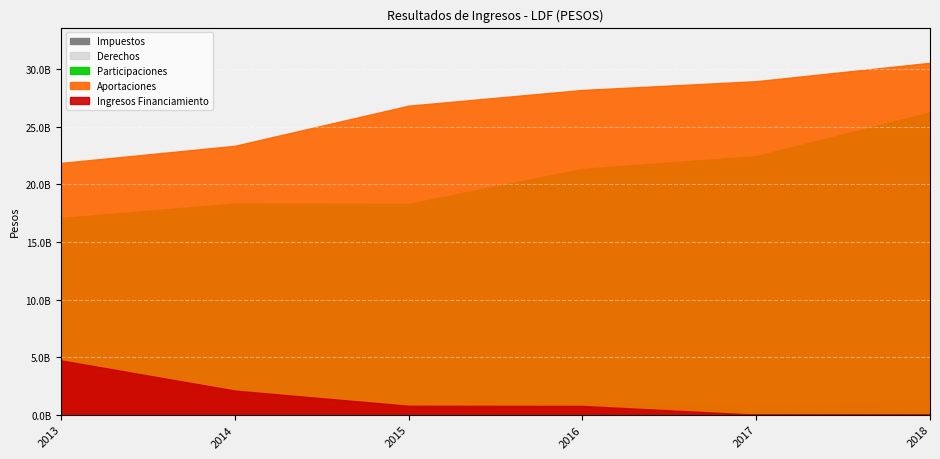

Is the value of Ingresos Financiamiento at 2015 greater than the value of Derechos at 2015?

No